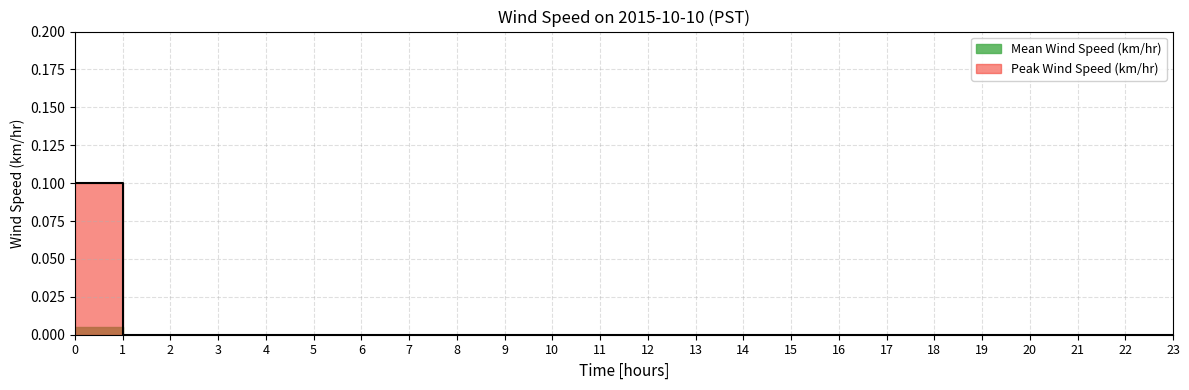

True or false: Peak Wind Speed (km/hr) and Mean Wind Speed (km/hr) cross at least once.

False